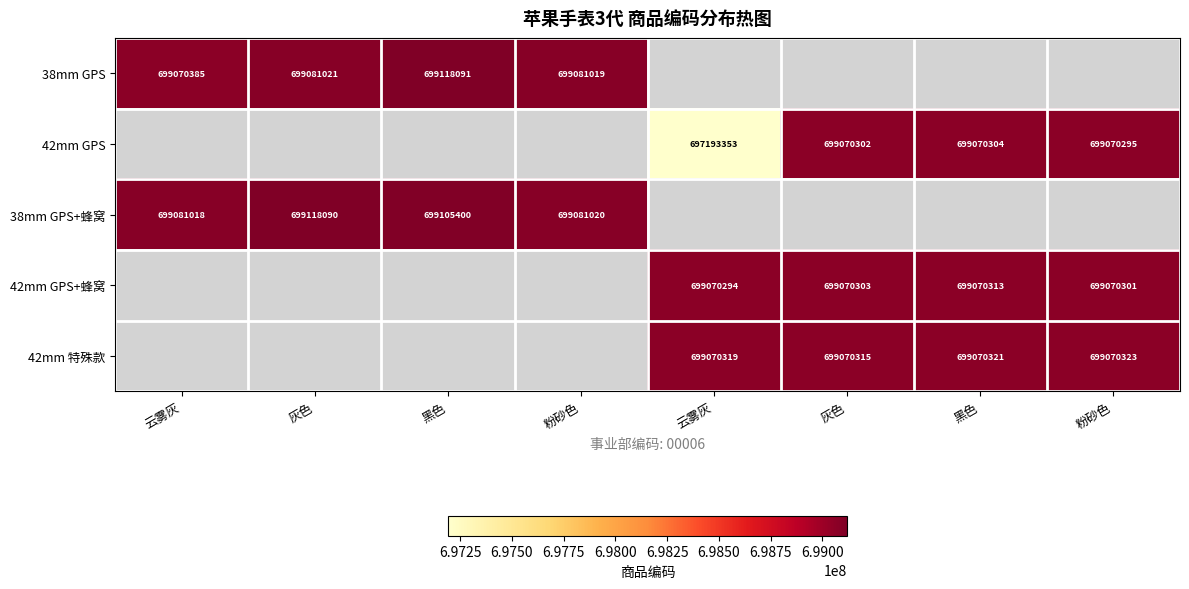

What is the difference between the 42mm 特殊款 values at 粉砂色 and 黑色?

2.0